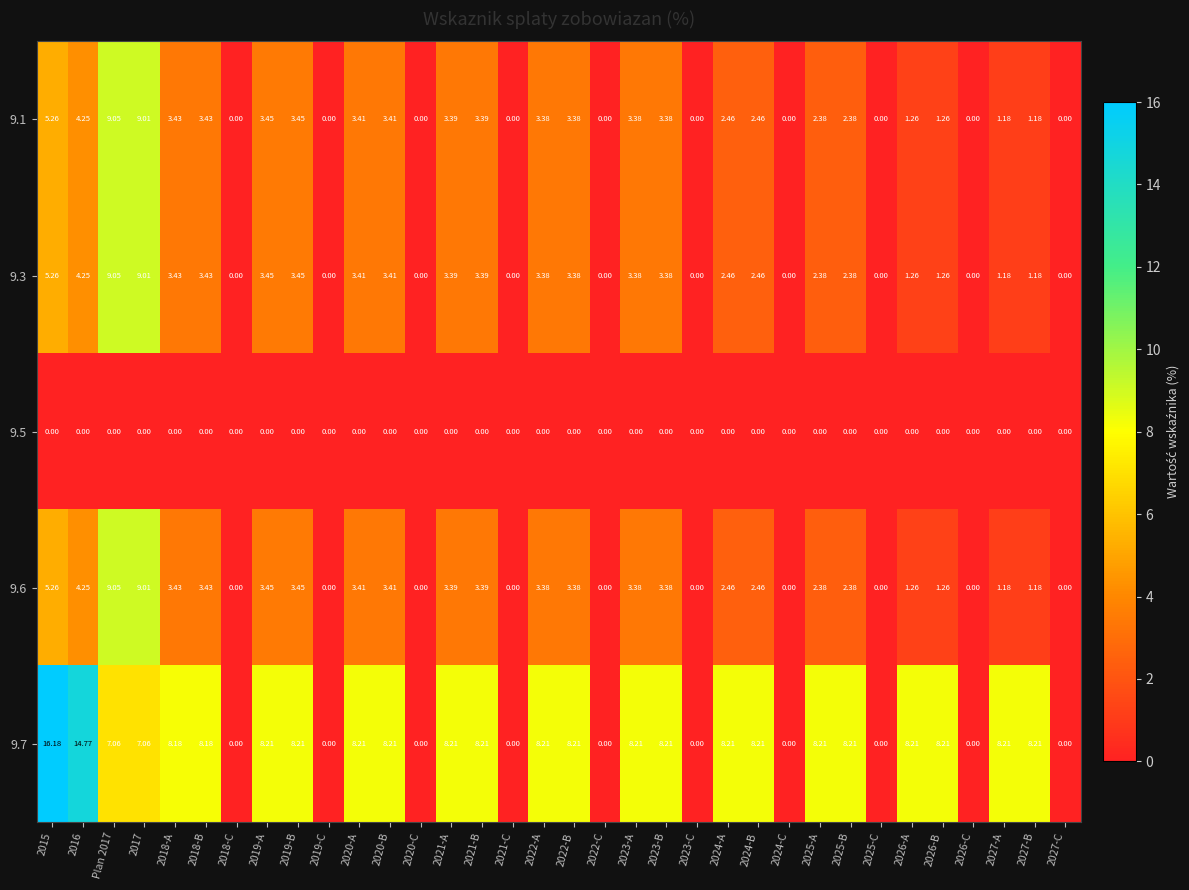

Is the value of 9.5 at 2026-A greater than the value of 9.6 at 2020-B?

No